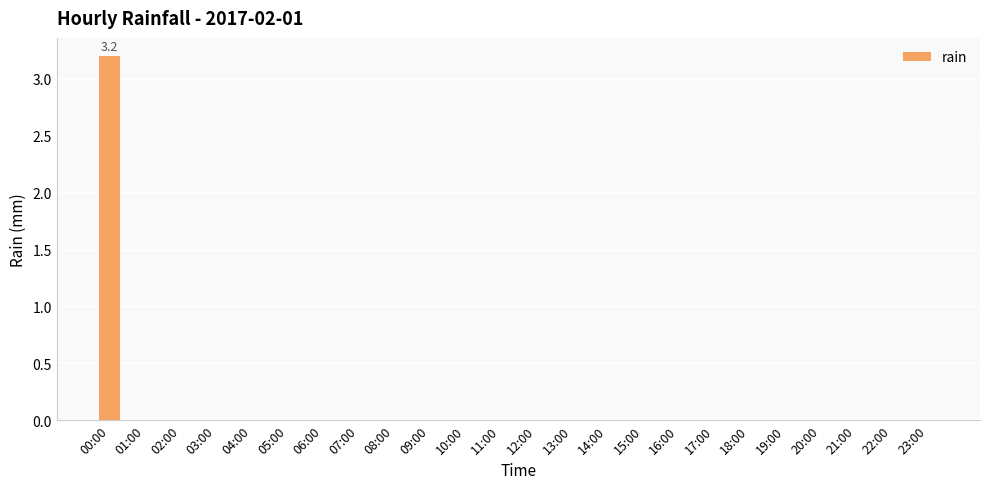

What is the maximum value shown in the chart?

3.2